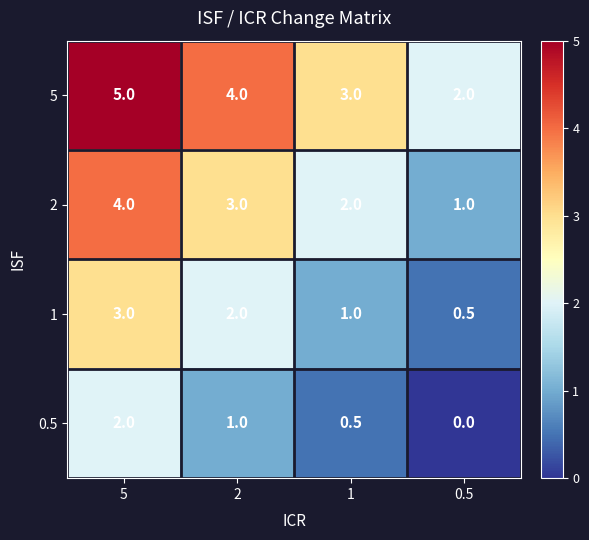

At how many categories does at least one series exceed 0?

4